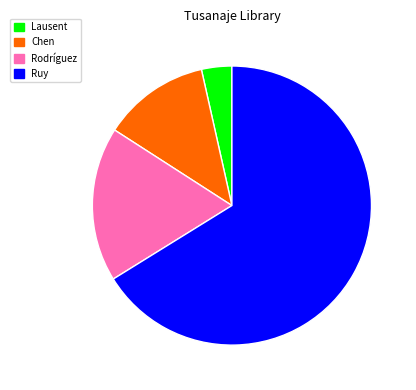

How many segments does this pie chart have?

4